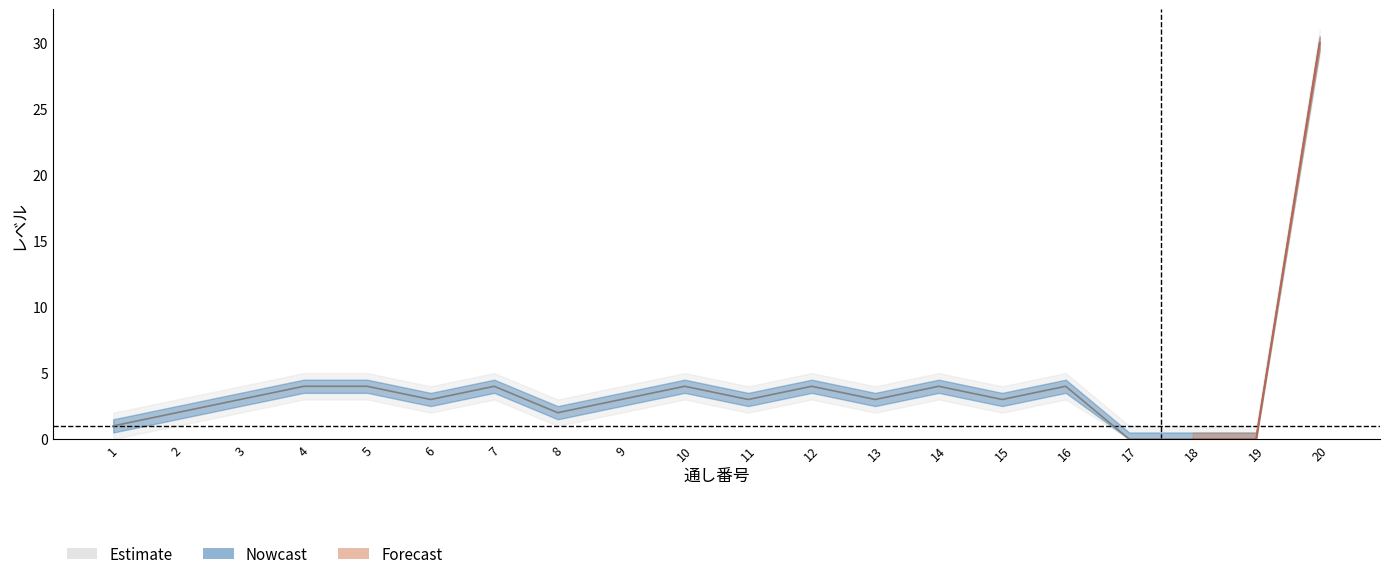

Which label corresponds to the largest value in the chart?

20